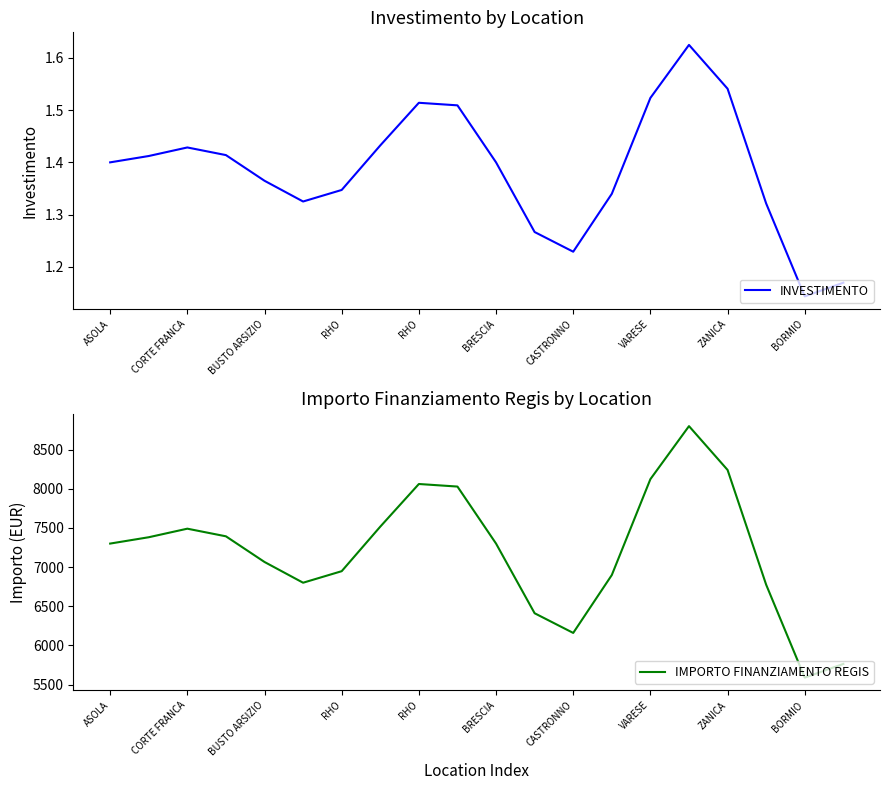

What is the lowest value of the IMPORTO FINANZIAMENTO REGIS series?

5589.1